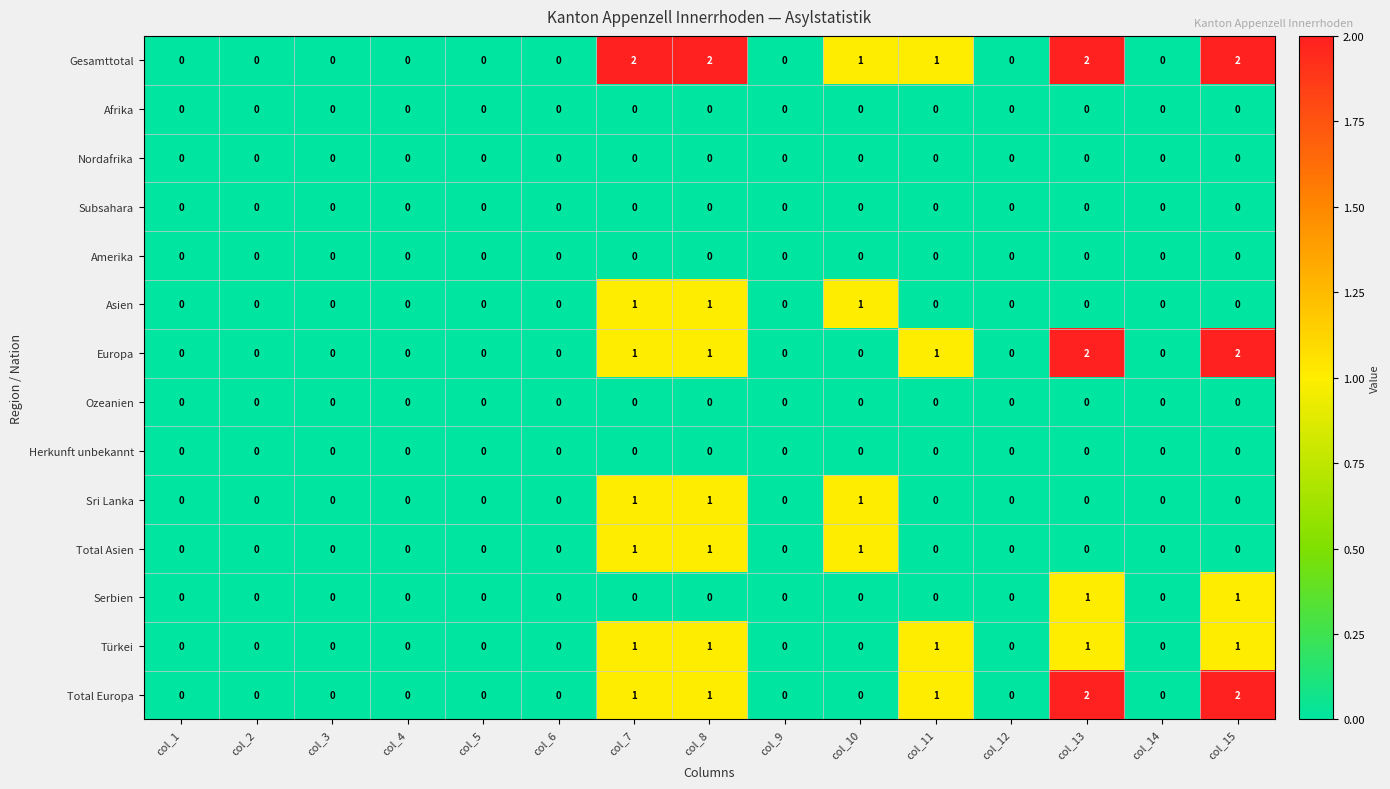

What is the total value across all series at col_8?

8